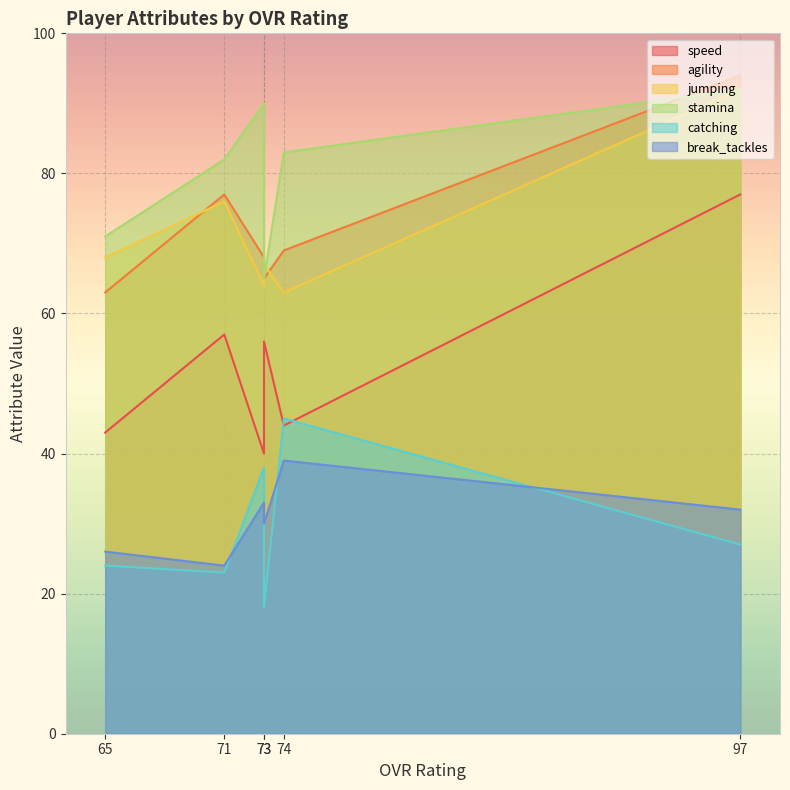

Rank the series by their maximum value, from lowest to highest.

break_tackles, catching, speed, jumping, stamina, agility